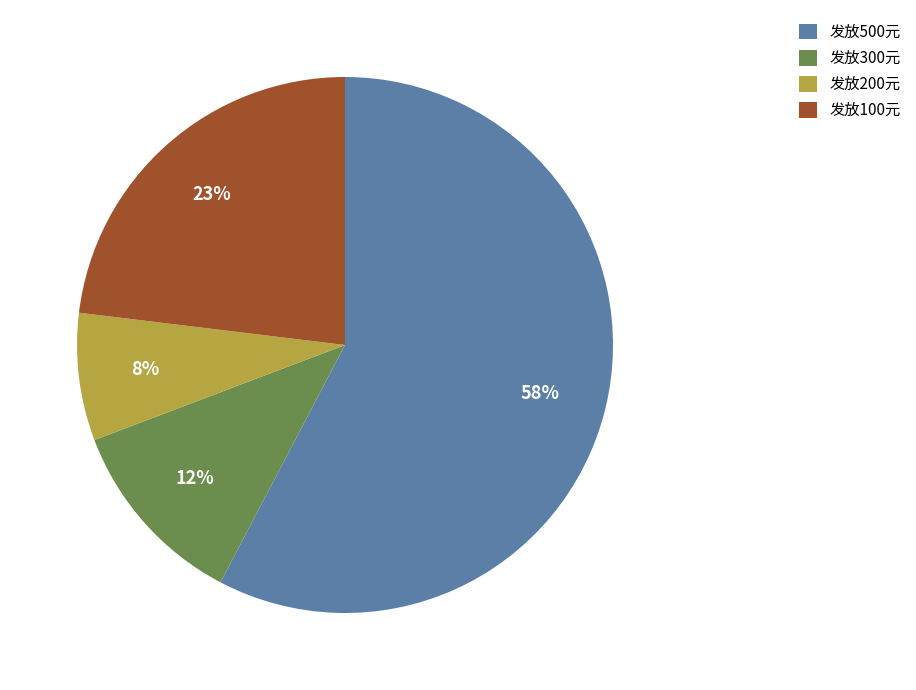

Rank the categories by value from highest to lowest.

发放500元, 发放100元, 发放300元, 发放200元